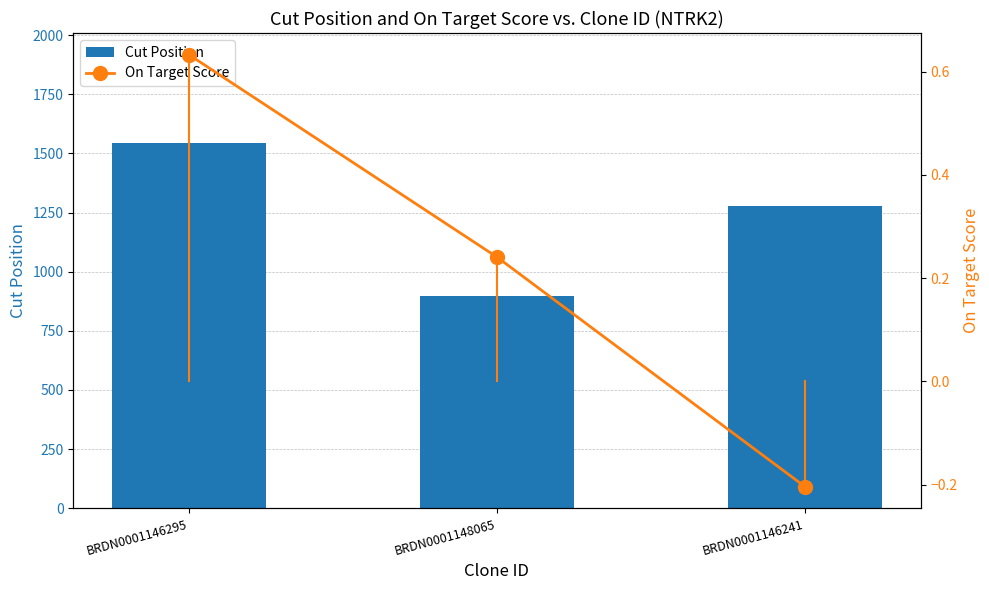

Count the Cut Position values in the range 899 to 1545.

3